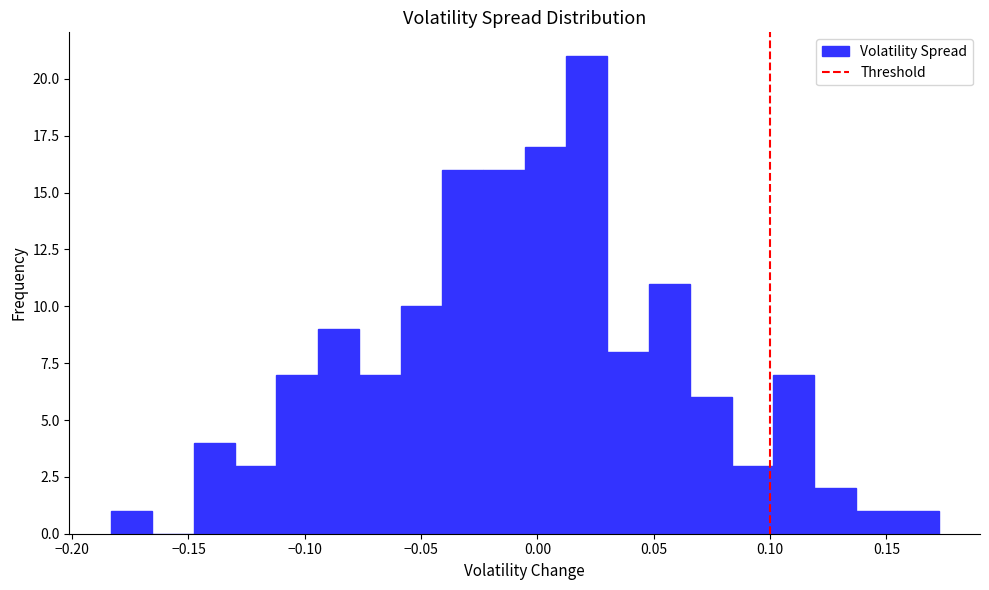

Read against the x-axis, roughly where is the centre of the tallest bar?

0.020